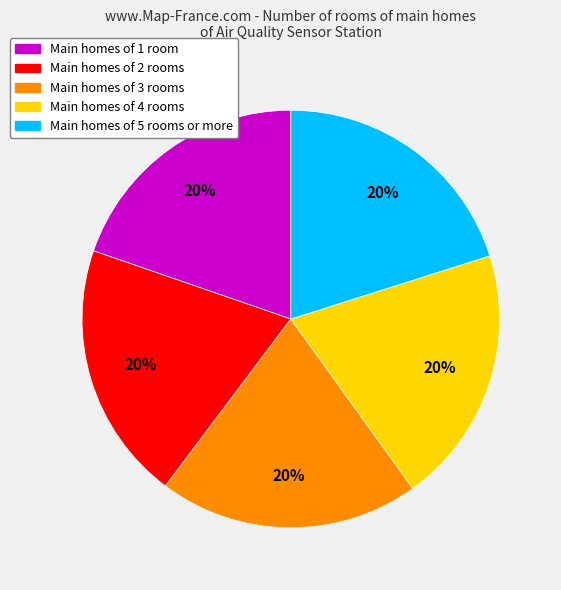

Does any single category account for the majority?

No